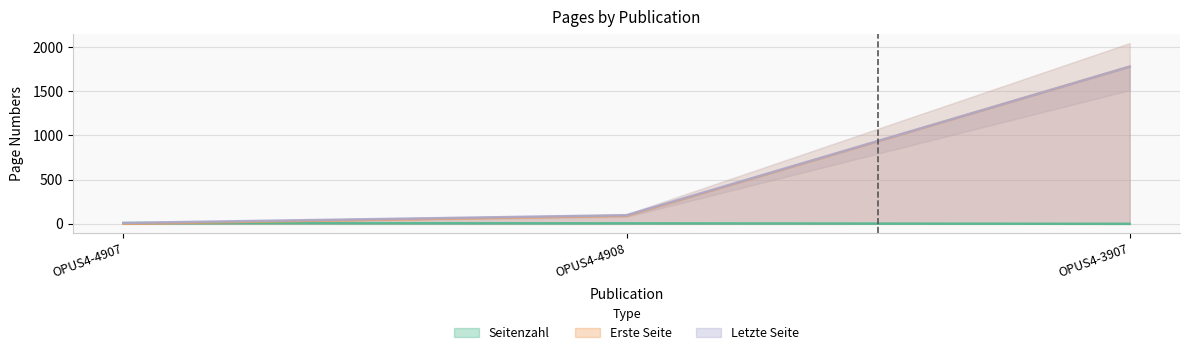

What is the difference between the maximum and second lowest values in the Letzte Seite series?

1681